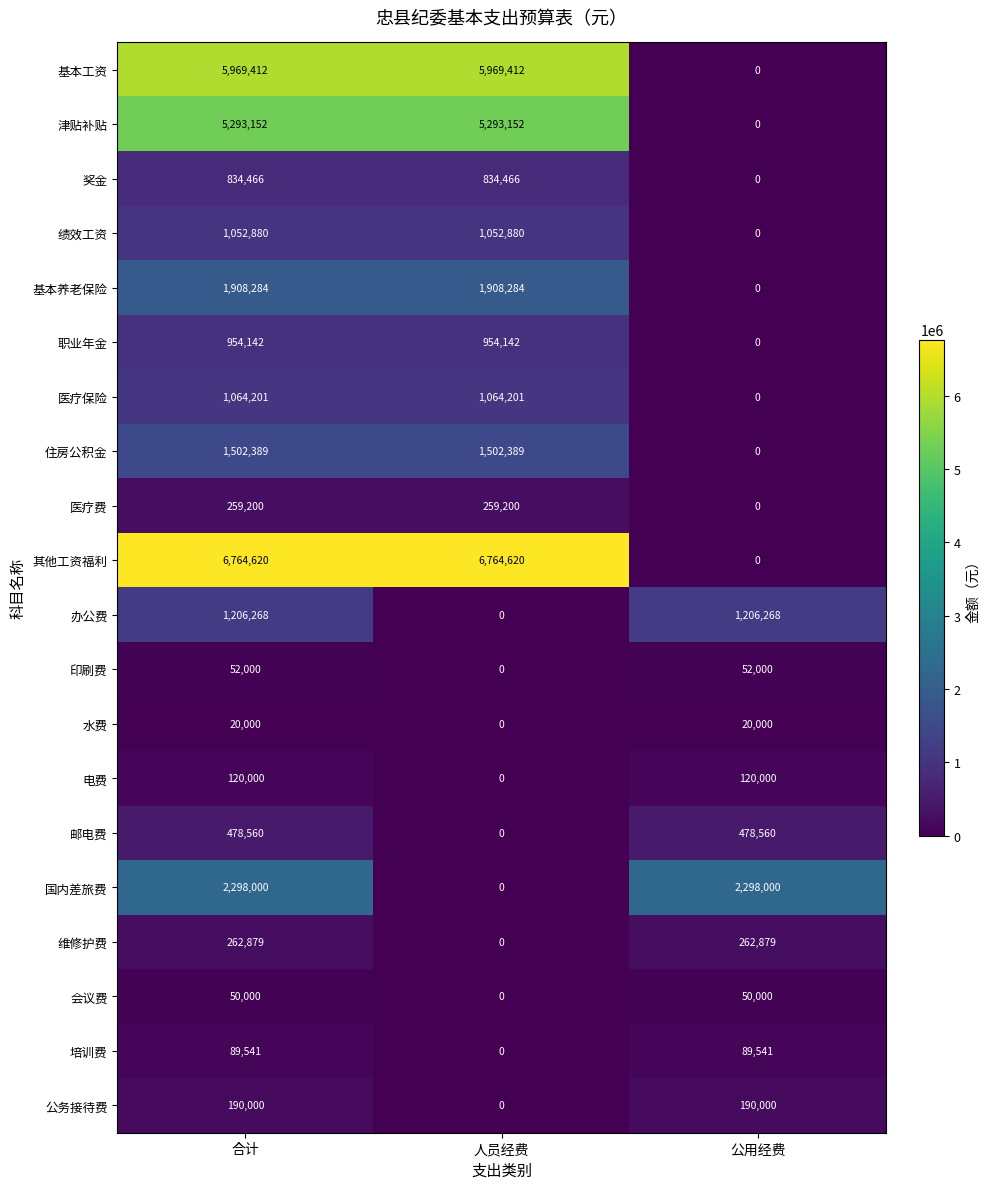

How many series are shown in this chart?

20